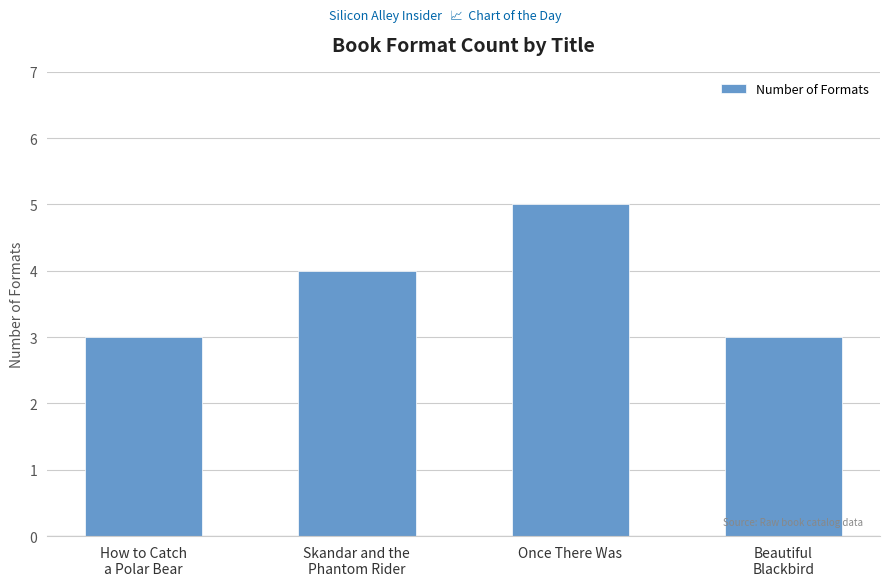

What is the minimum value shown in the chart?

3